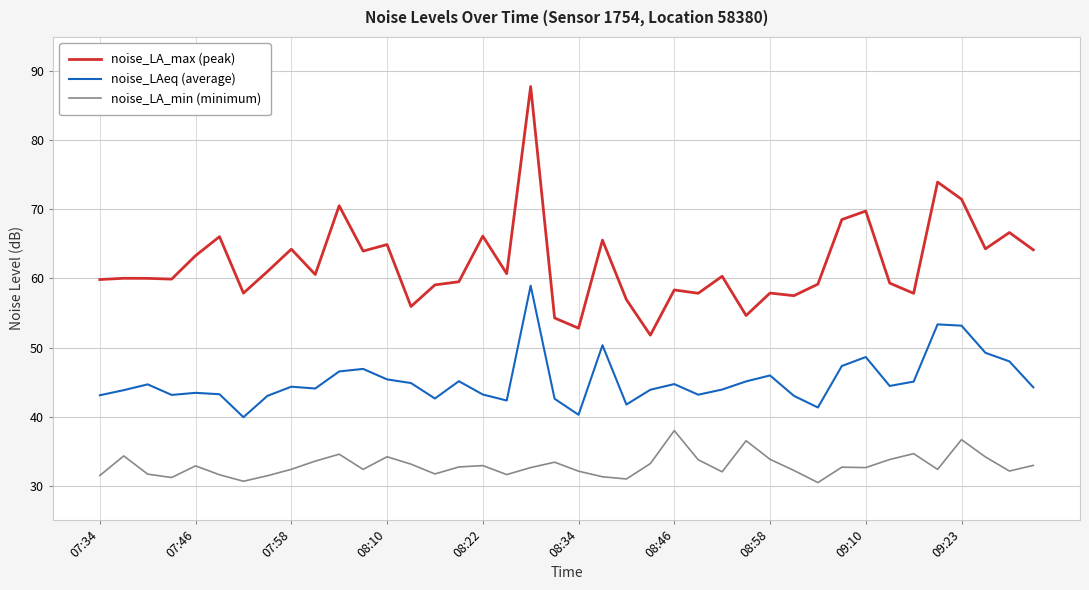

What is the highest value of the noise_LA_max (peak) series?

87.8